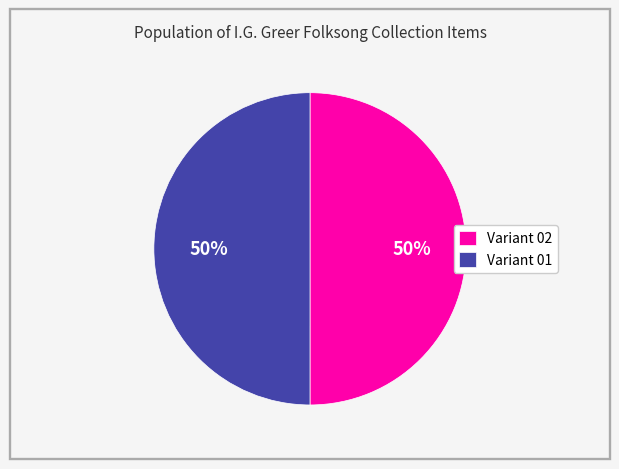

To the nearest percent, what is the average slice percentage?

50%